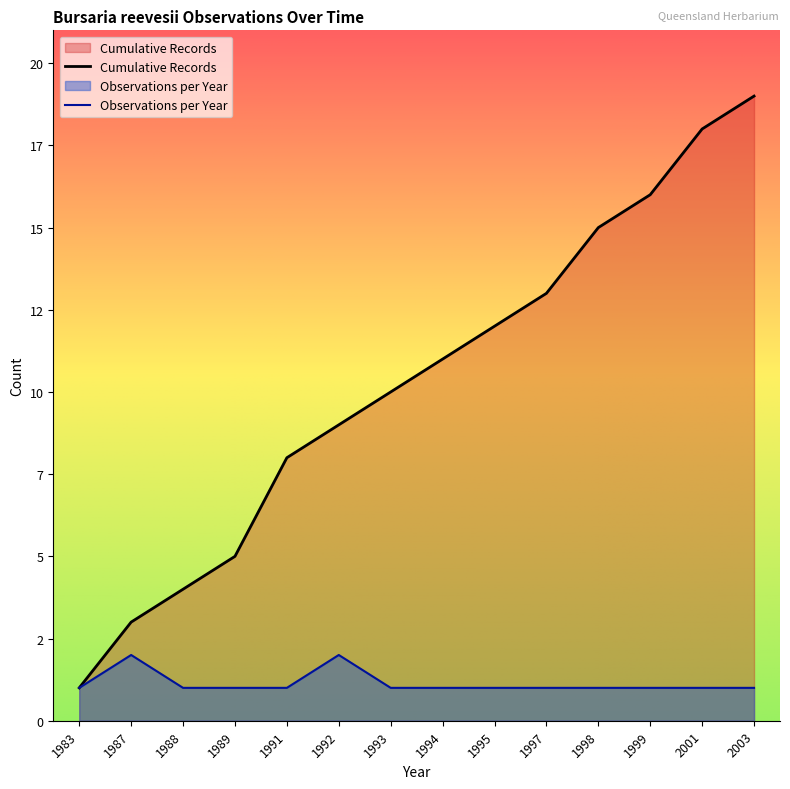

Approximately how many times larger is the value at 2001 compared to 1994?

1.0